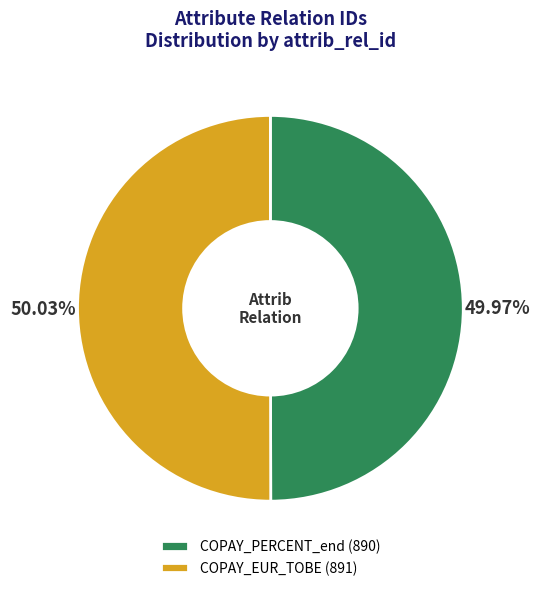

Does any single category account for the majority?

Yes